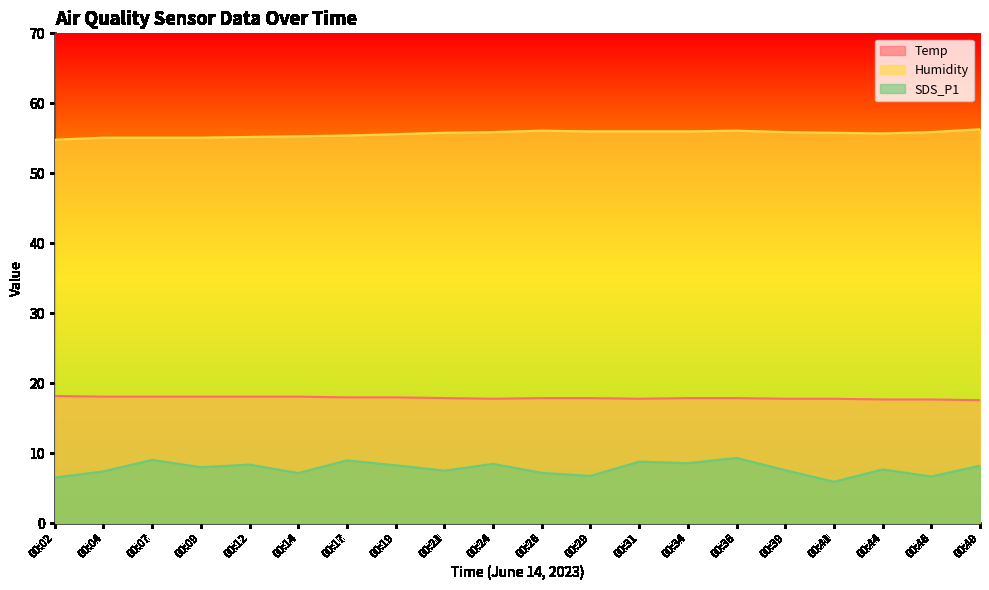

What is the highest value of the SDS_P1 series?

9.3